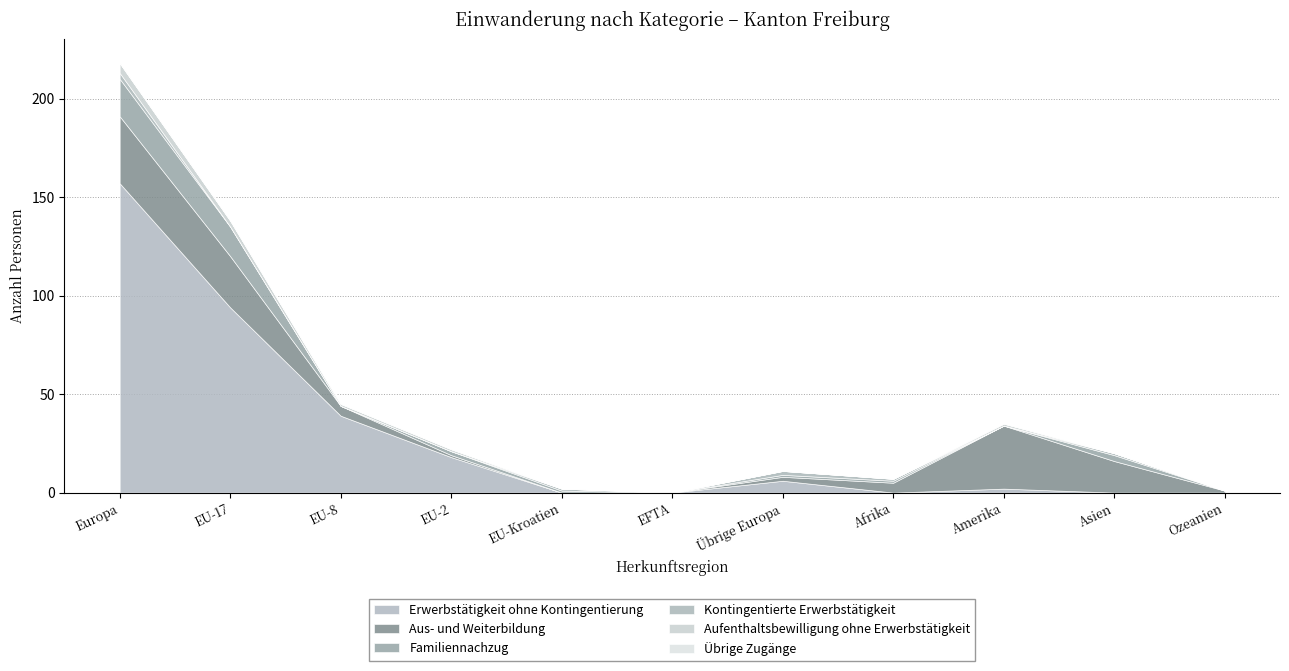

What is the sum of all Familiennachzug values?

42